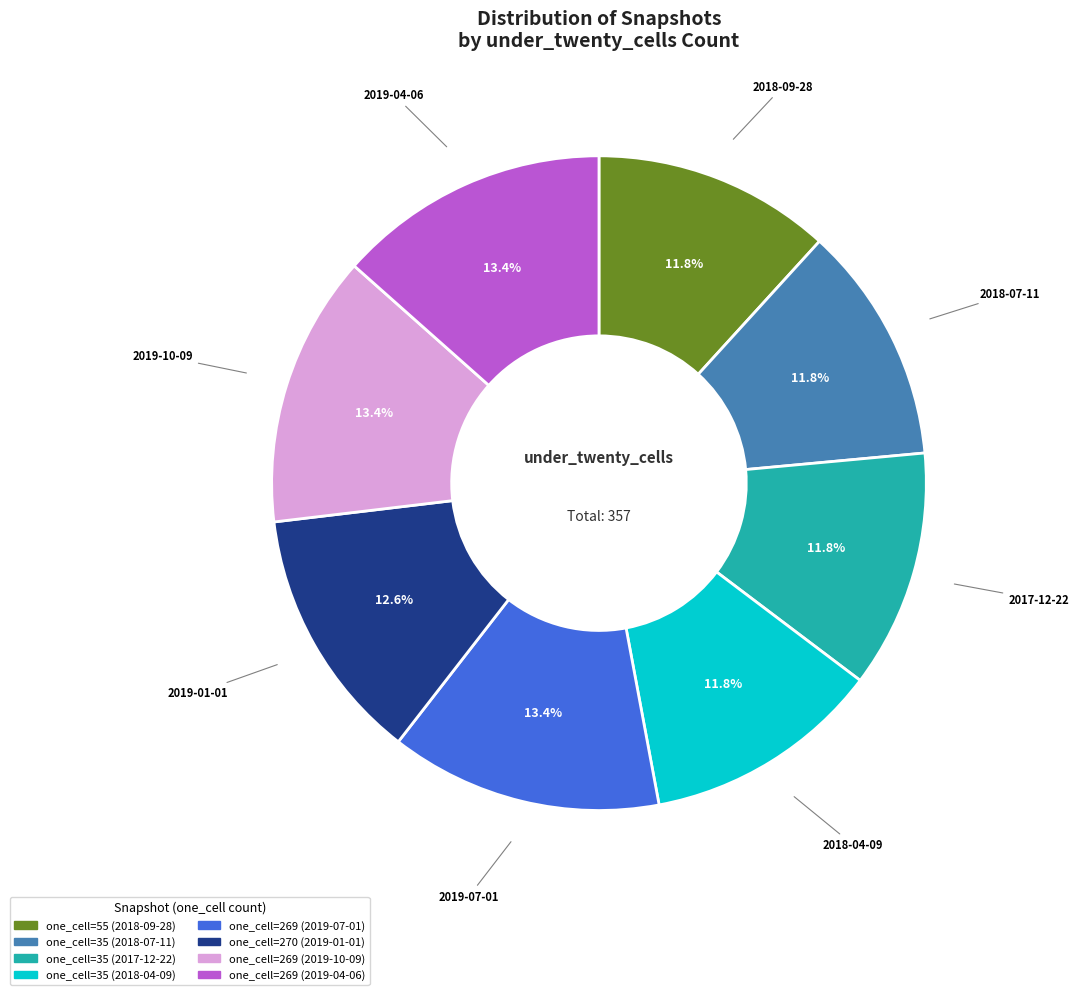

Is there a majority slice in this chart?

No